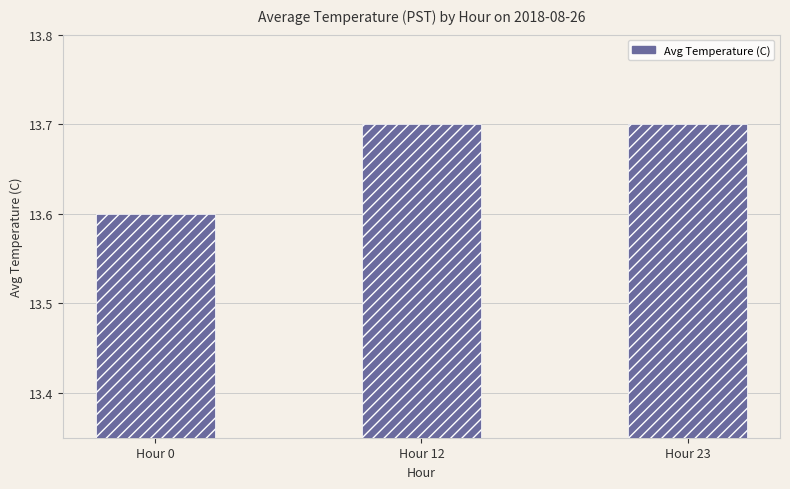

Read the value at Hour 23.

13.7